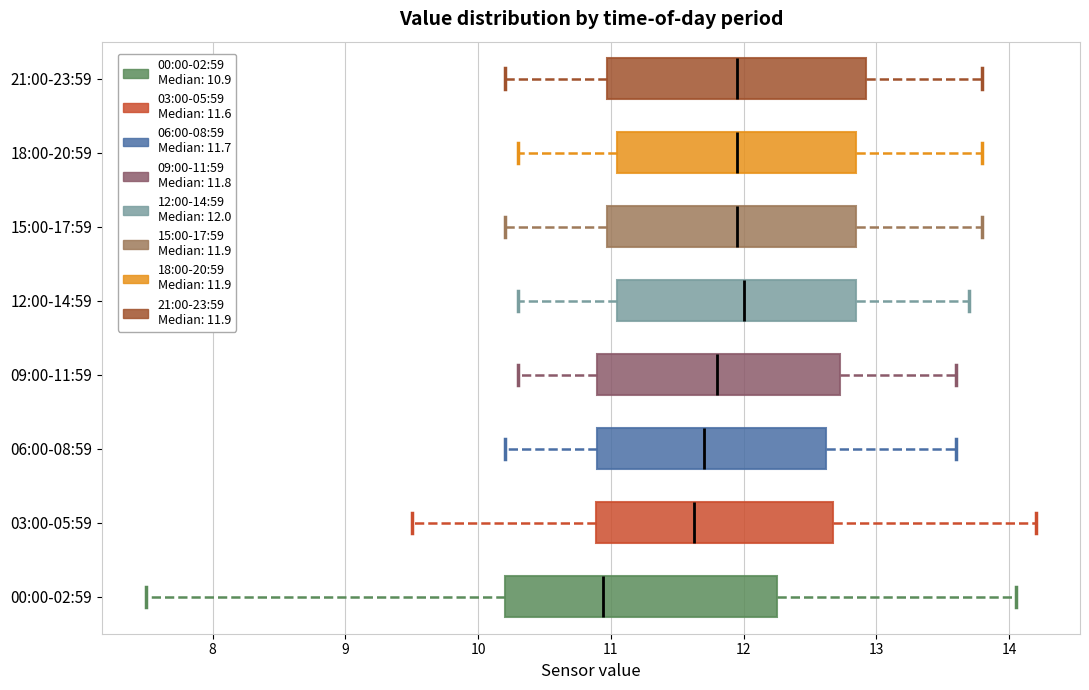

Reading bottom to top, transcribe this box plot: for each box, give where its median line is, the range the box spans, and where its two whiskers end, as read against the x-axis. The values are not printed on the chart, so give them approximately, as read against the axis.

00:00-02:59: median 10.9, box 10.2 to 12.3, whiskers 7.5 to 14.1
03:00-05:59: median 11.6, box 10.9 to 12.7, whiskers 9.5 to 14.2
06:00-08:59: median 11.7, box 10.9 to 12.6, whiskers 10.2 to 13.6
09:00-11:59: median 11.8, box 10.9 to 12.7, whiskers 10.3 to 13.6
12:00-14:59: median 12.0, box 11.1 to 12.9, whiskers 10.3 to 13.7
15:00-17:59: median 12.0, box 11.0 to 12.9, whiskers 10.2 to 13.8
18:00-20:59: median 12.0, box 11.1 to 12.9, whiskers 10.3 to 13.8
21:00-23:59: median 12.0, box 11.0 to 12.9, whiskers 10.2 to 13.8